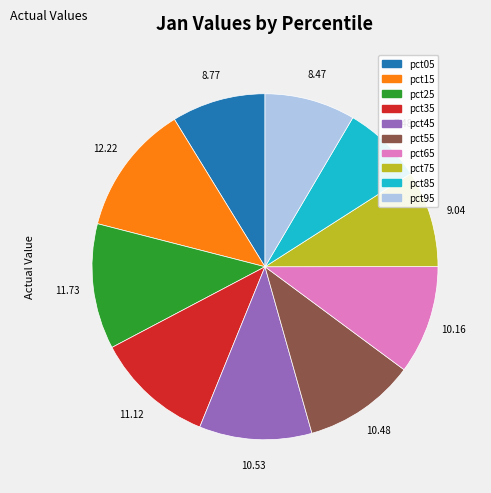

Combined, do pct75 and pct05 account for over 50%?

No